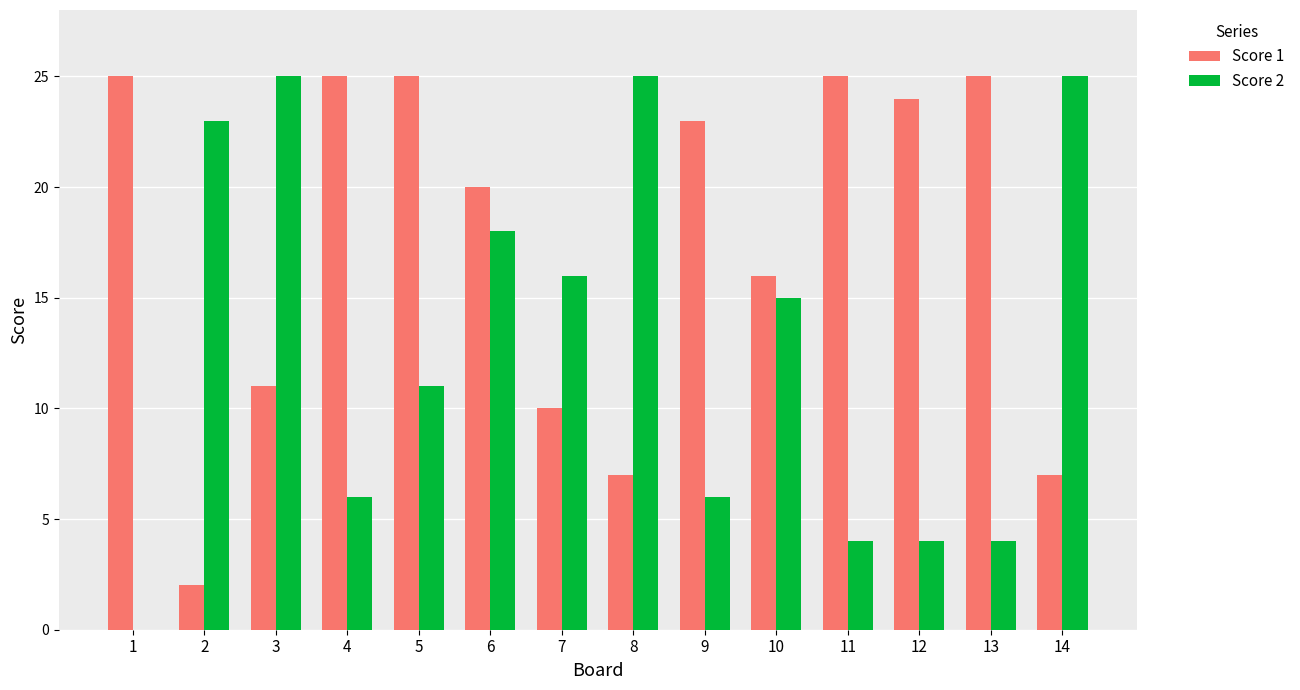

Between 9 and 14, which series saw the biggest shift?

Score 2